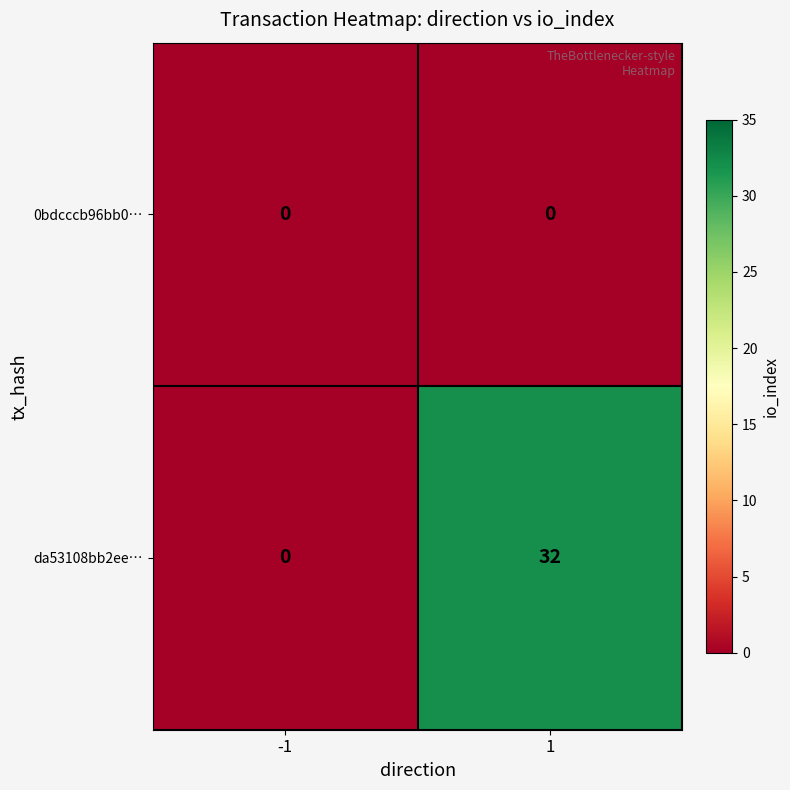

Which series has the largest total across all categories?

da53108bb2ee…